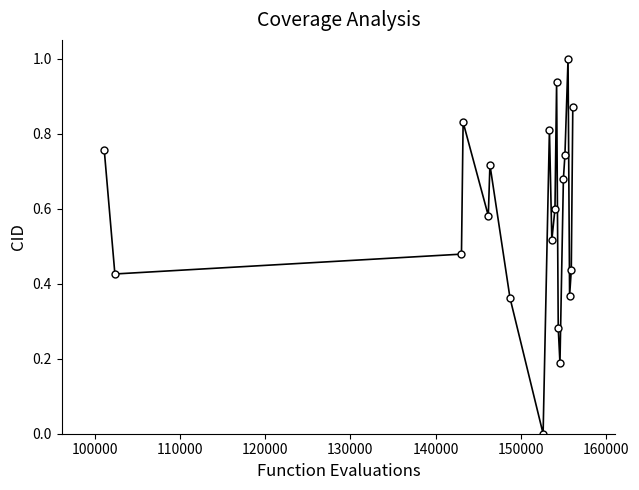

How many interior local peaks (higher than both neighbors) does the data have?

5